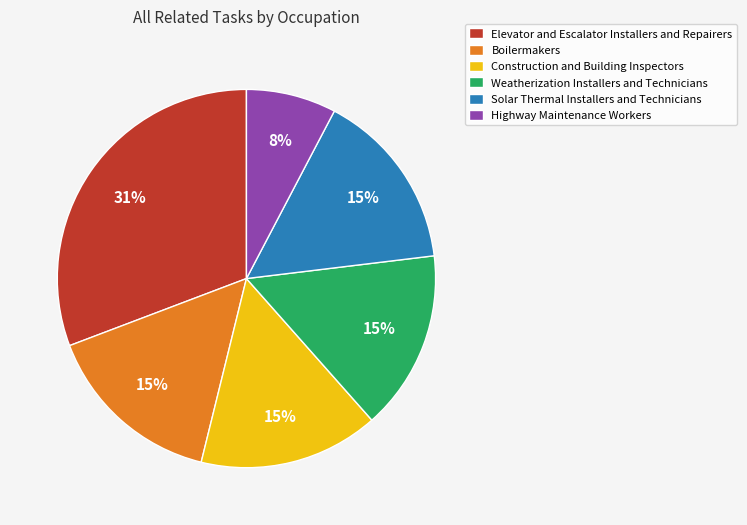

How many slices are in this pie chart?

6